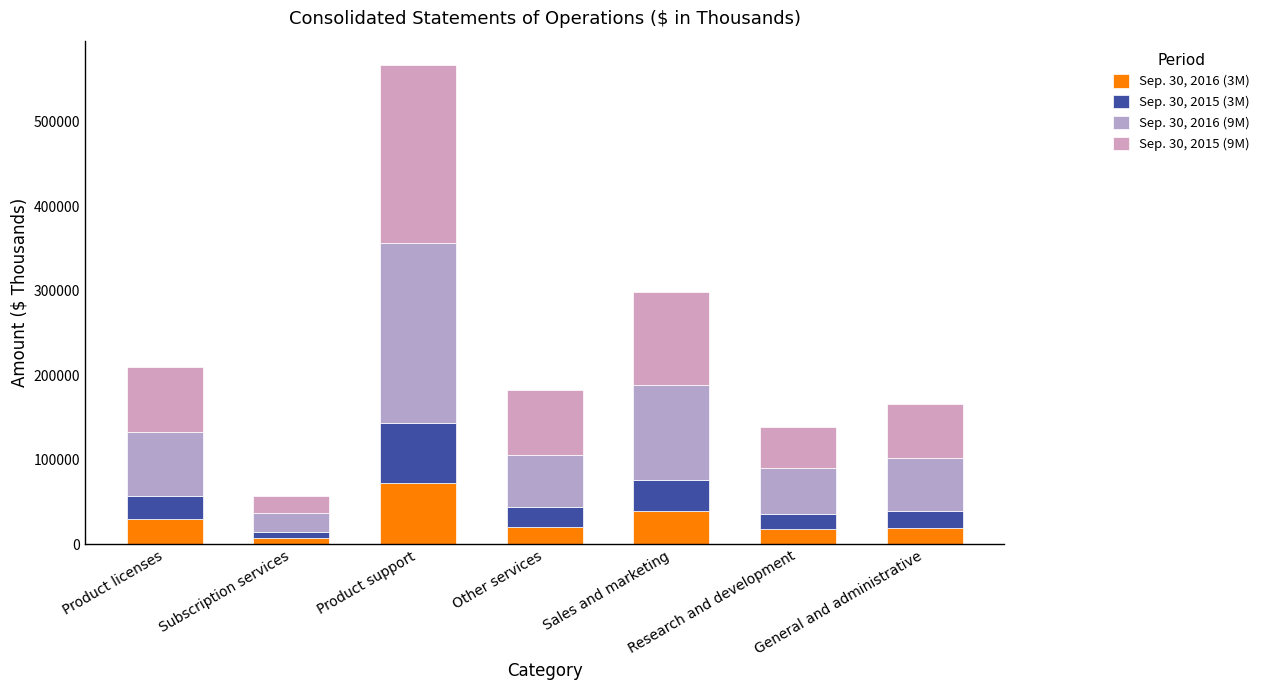

The value of Sep. 30, 2016 (3M) at Product licenses is 29632. True or false?

True